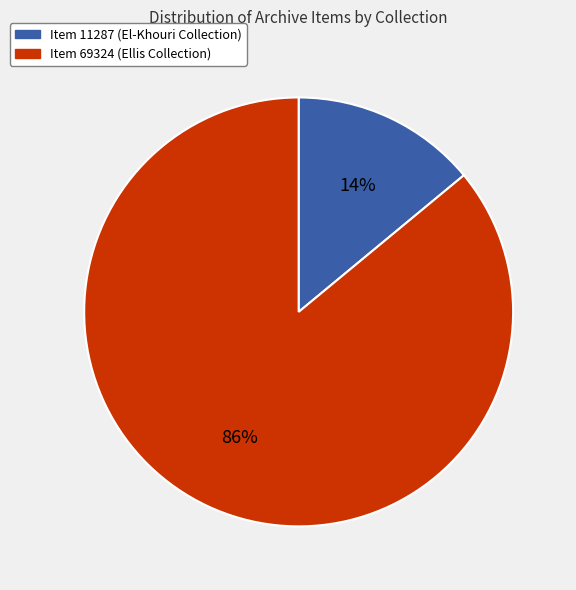

What percentage is the Item 11287 (El-Khouri Collection) slice, to the nearest percent?

14%